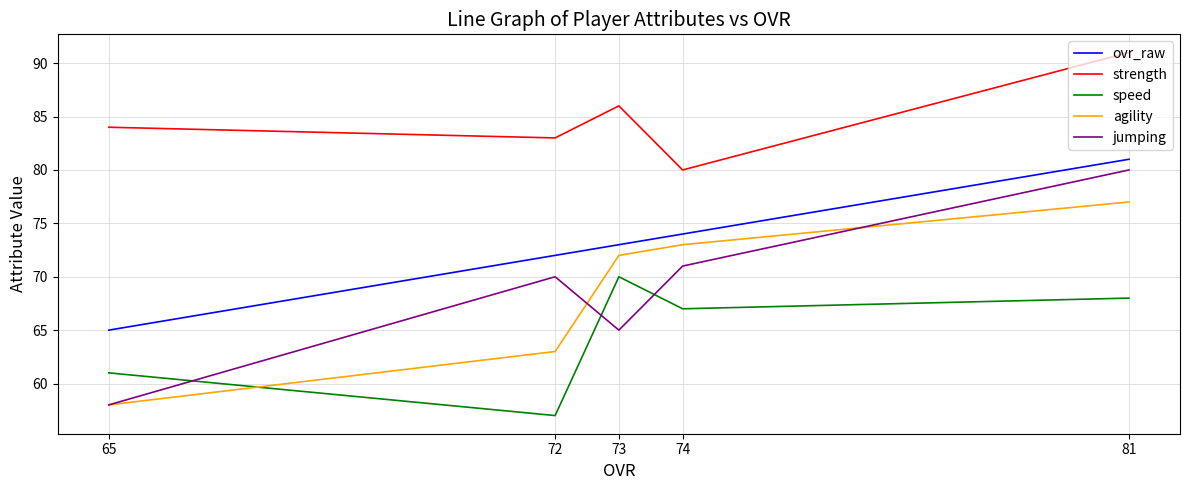

True or false: speed and ovr_raw intersect in this chart.

False